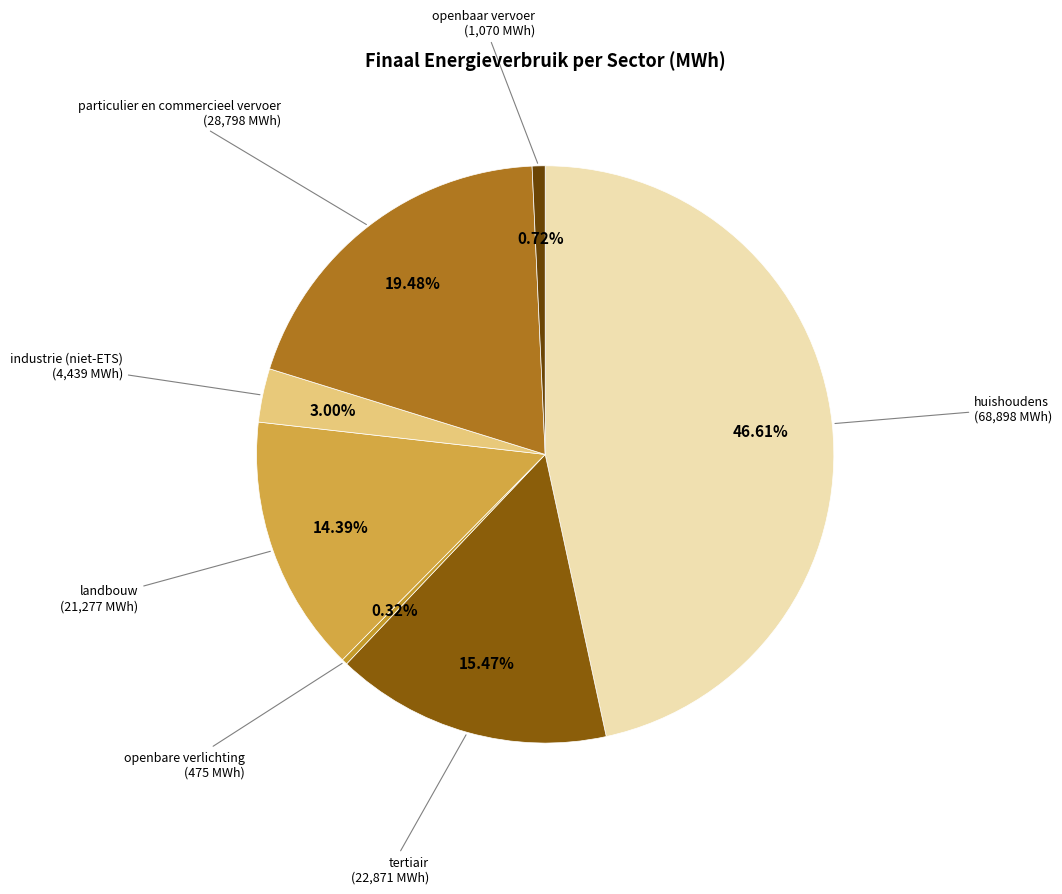

Is there a majority slice in this chart?

No